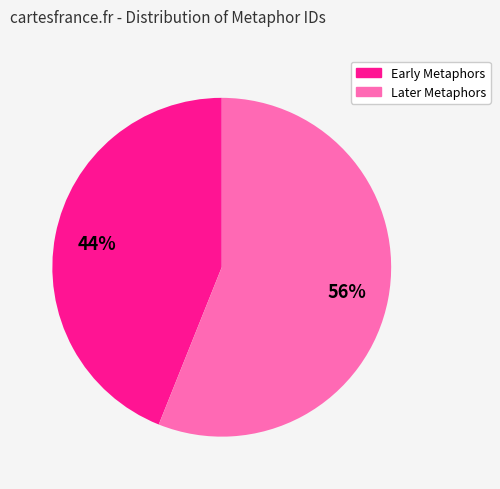

To the nearest percent, what is the average slice percentage?

50%